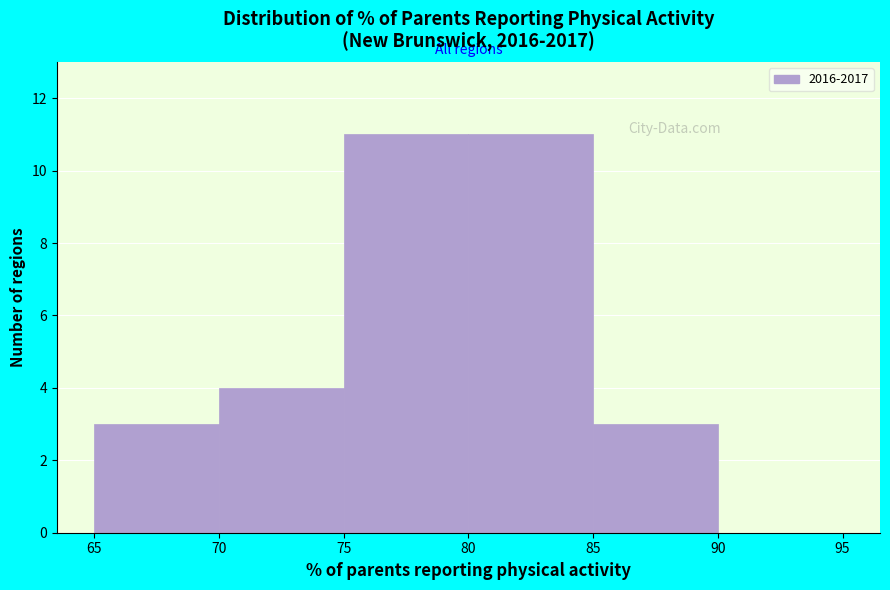

How tall is the bar that spans 70 to 75 on the x-axis? The values are not printed on the chart, so give them approximately, as read against the axis.

4